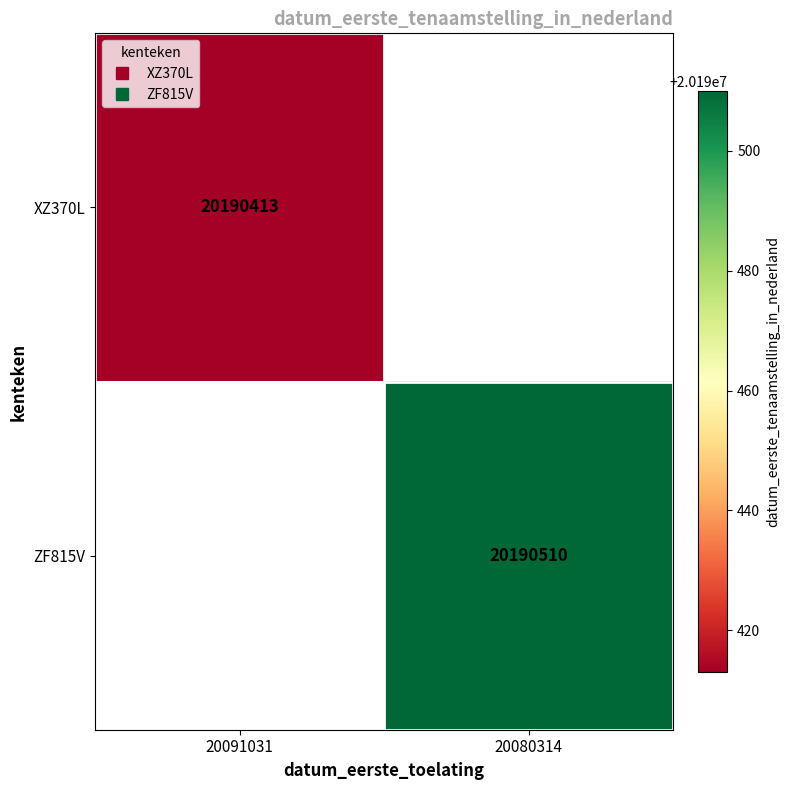

Where is XZ370L nearest to the value 20190413?

20091031